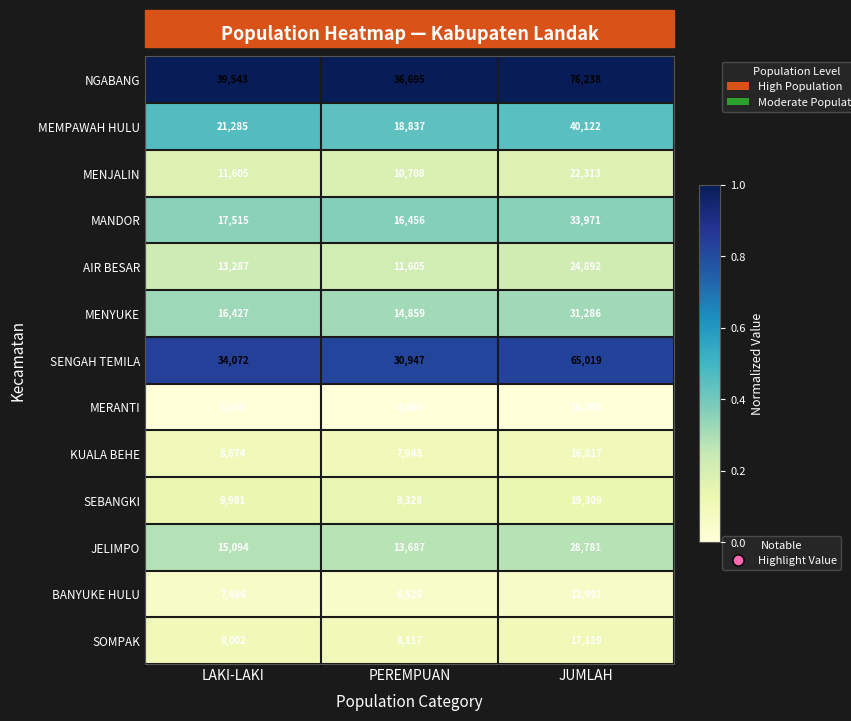

What is the spread (max minus min) of values at PEREMPUAN?

31835